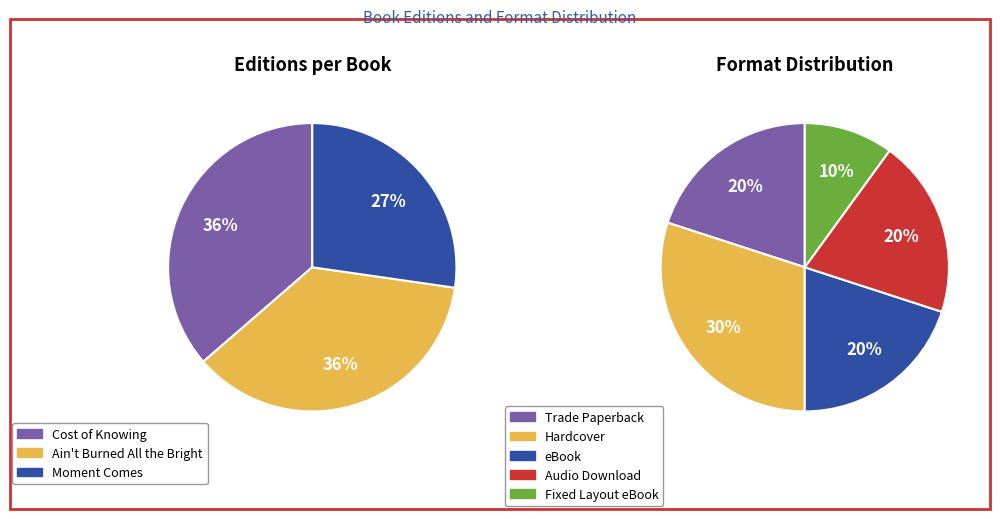

True or false: Fixed Layout eBook accounts for 14% of the total.

False